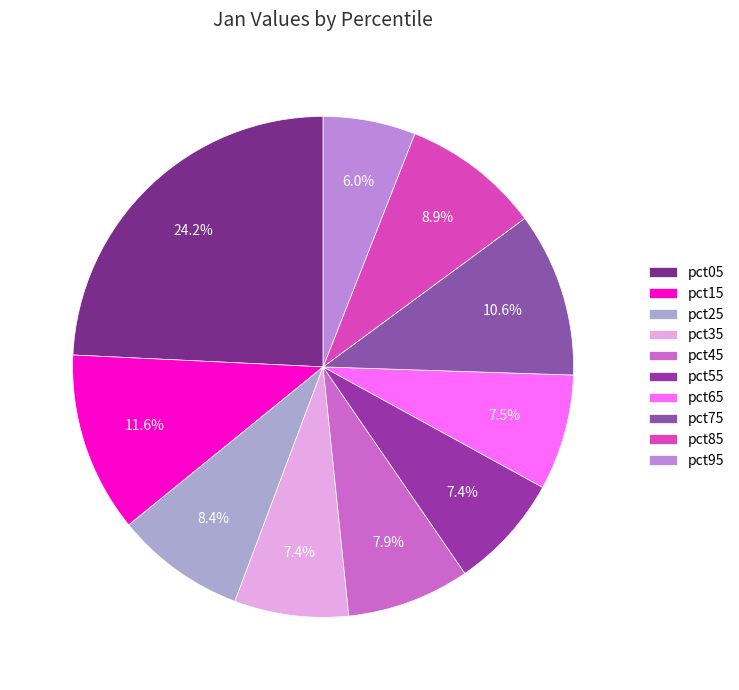

What percentage is the pct75 slice, to the nearest percent?

11%